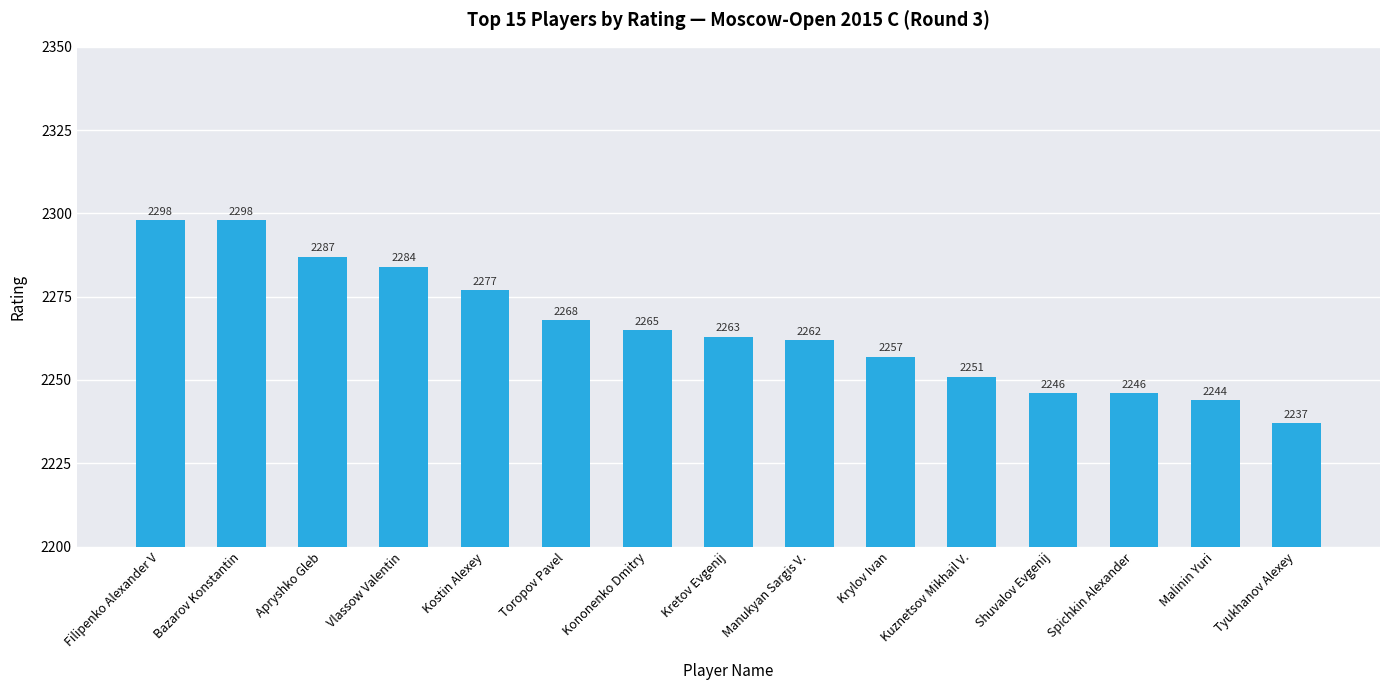

What is the difference between the maximum and second lowest values?

54